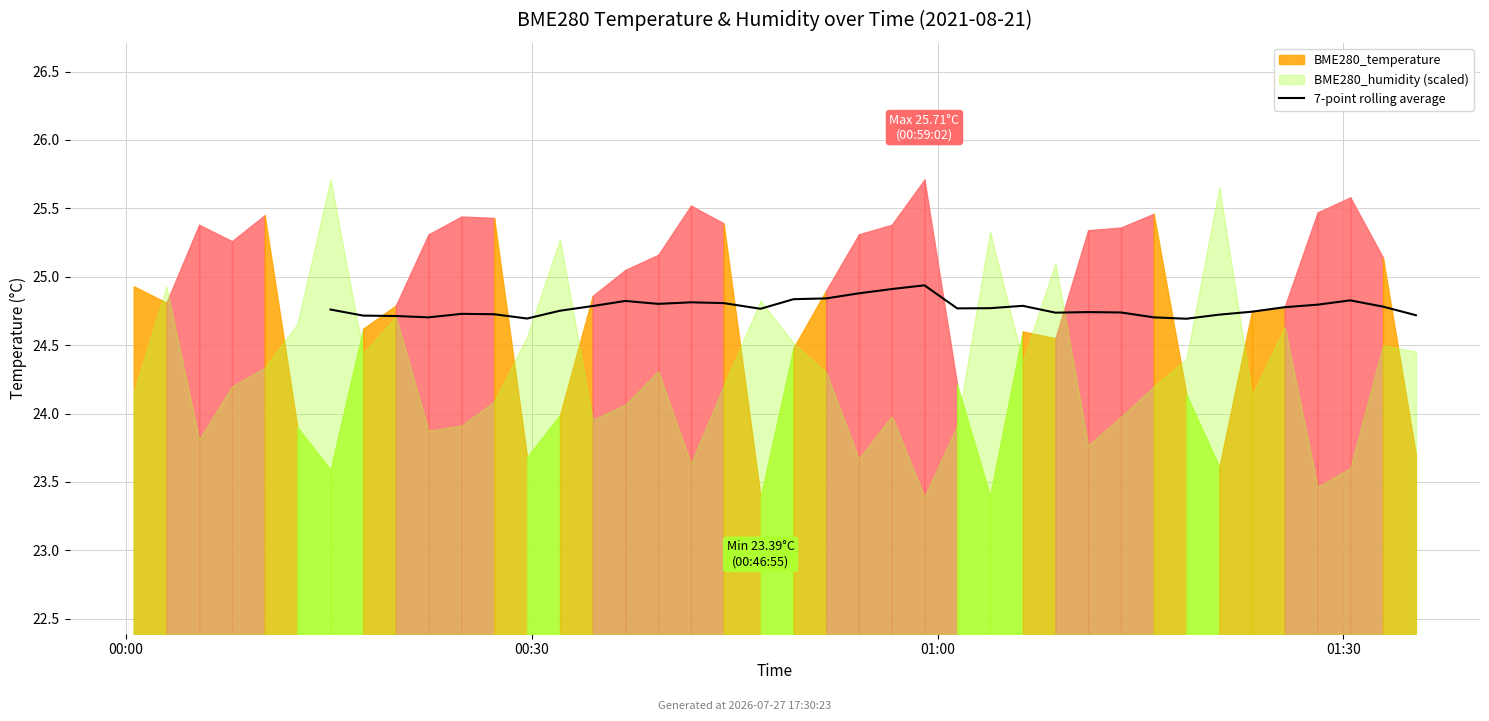

What position from the left is 9?

10